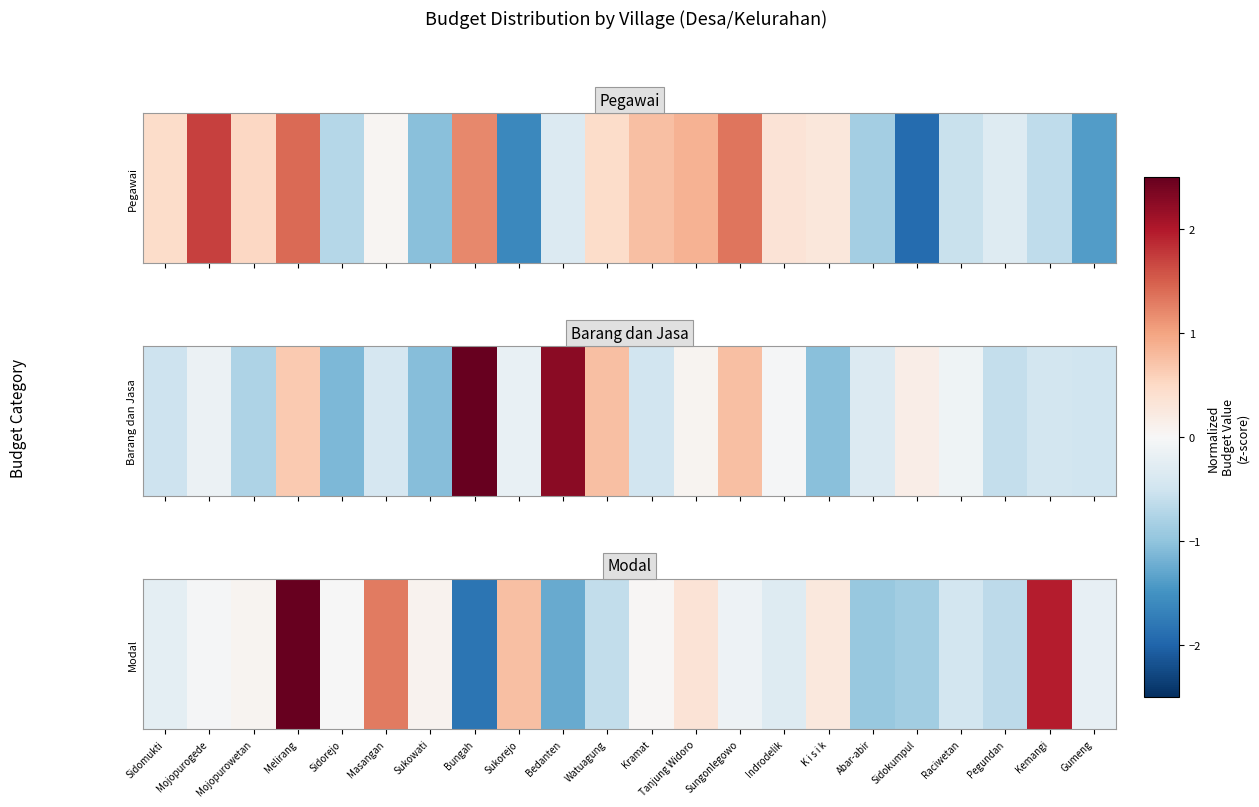

What is the minimum value shown in the chart?

-1.8